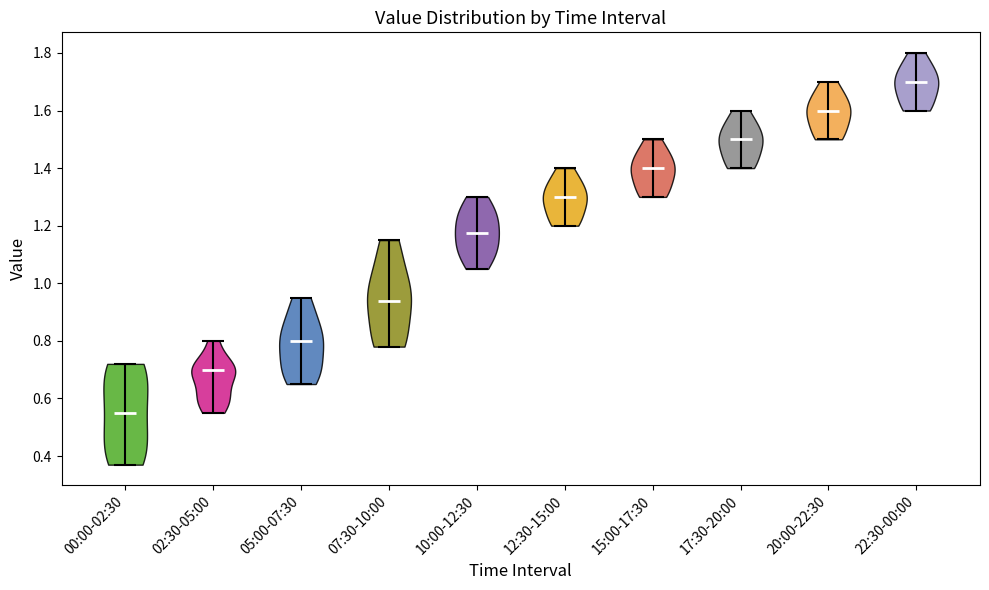

Which violin has the highest median line?

22:30-00:00